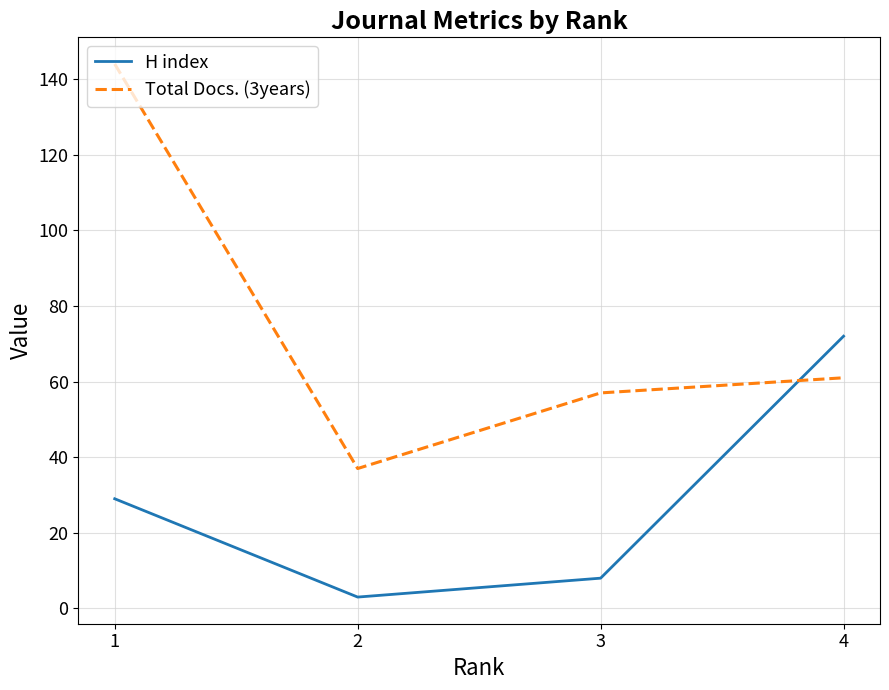

What is the spread (max minus min) of values at 3?

49